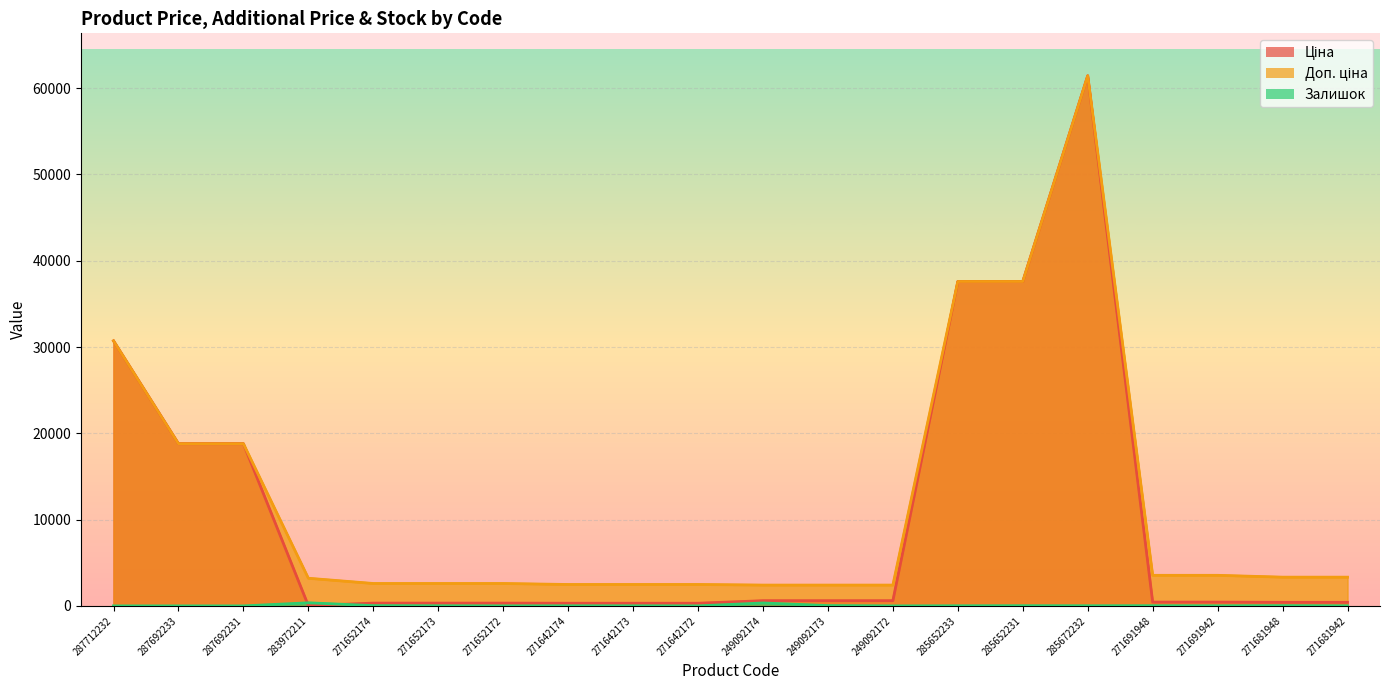

Between 271652173 and 285652231, which series saw the biggest shift?

Ціна